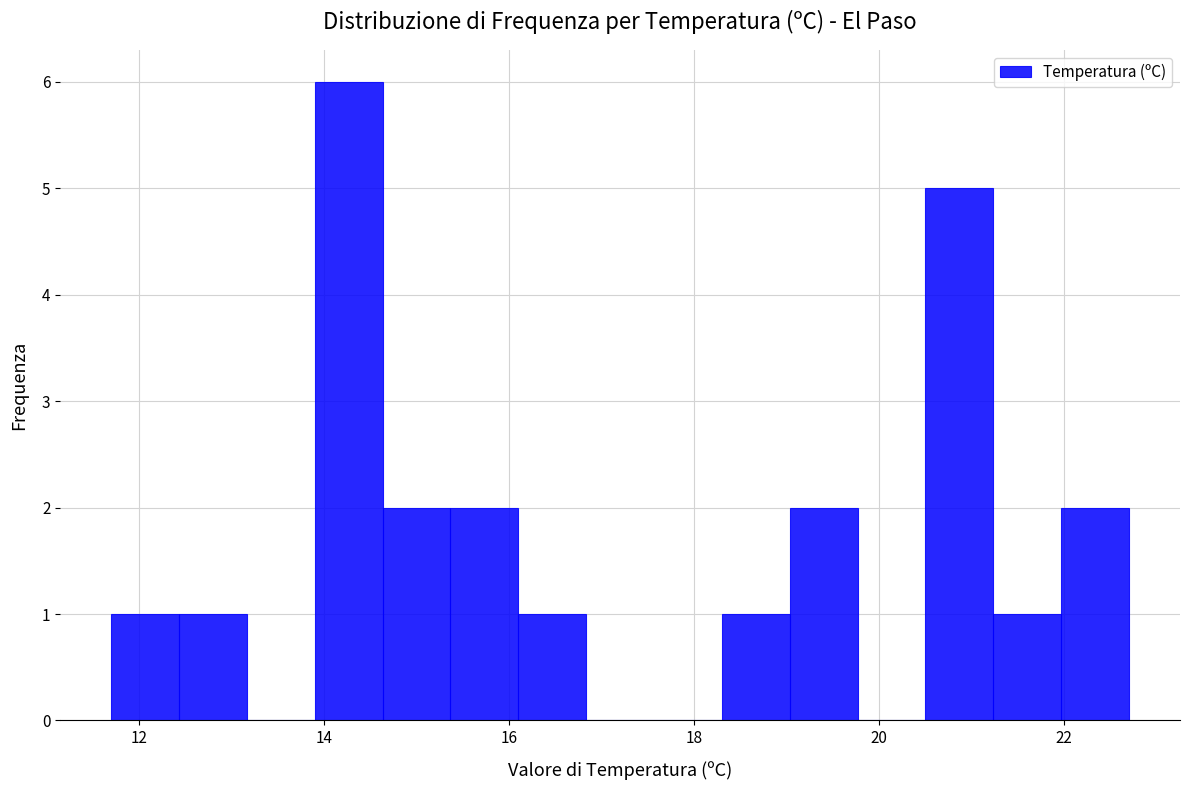

Around what value on the x-axis is the tallest bar? Give the approximate position of its centre, as read against the axis.

14.2